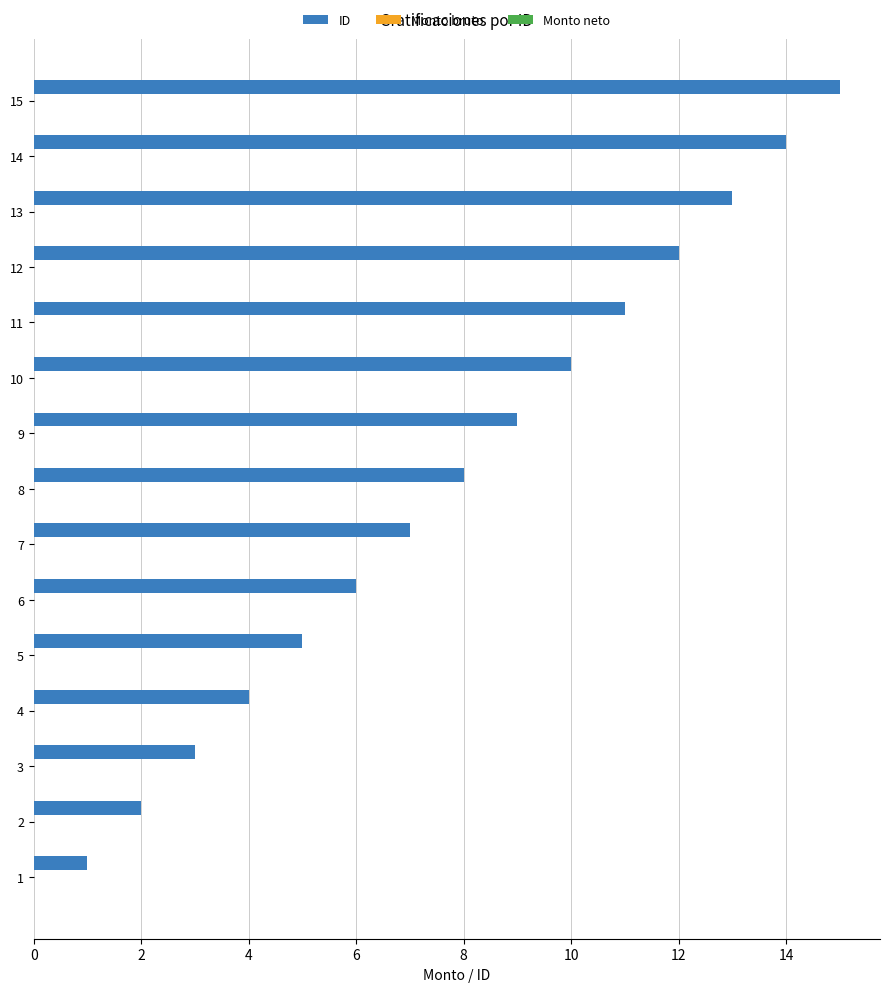

What is the difference between the second highest and second lowest values?

12